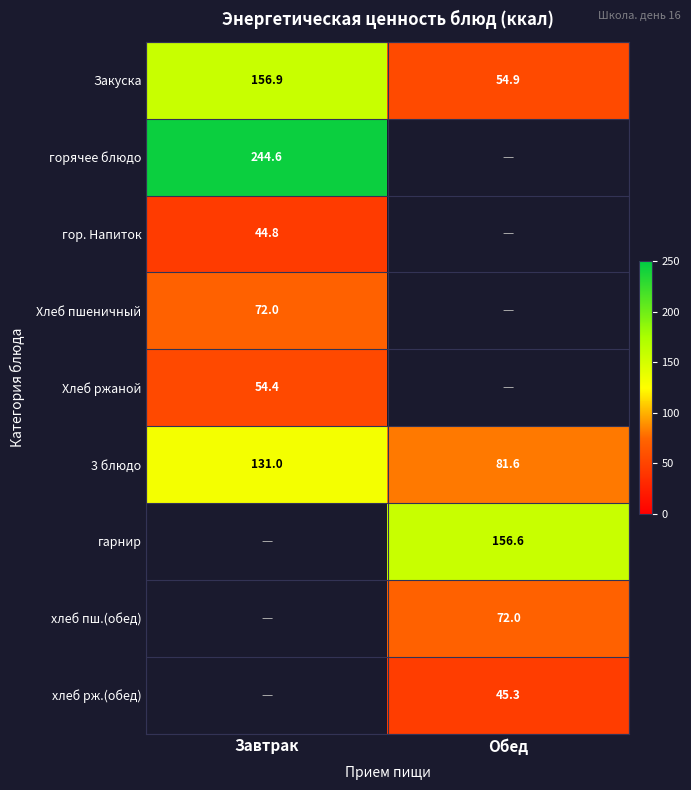

How many categories are shown in the chart?

2